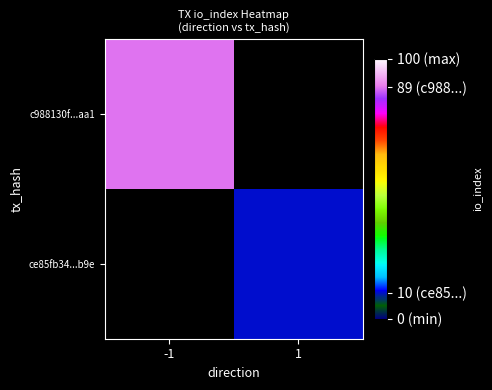

At which label does c988130f...aa1 reach its peak?

-1